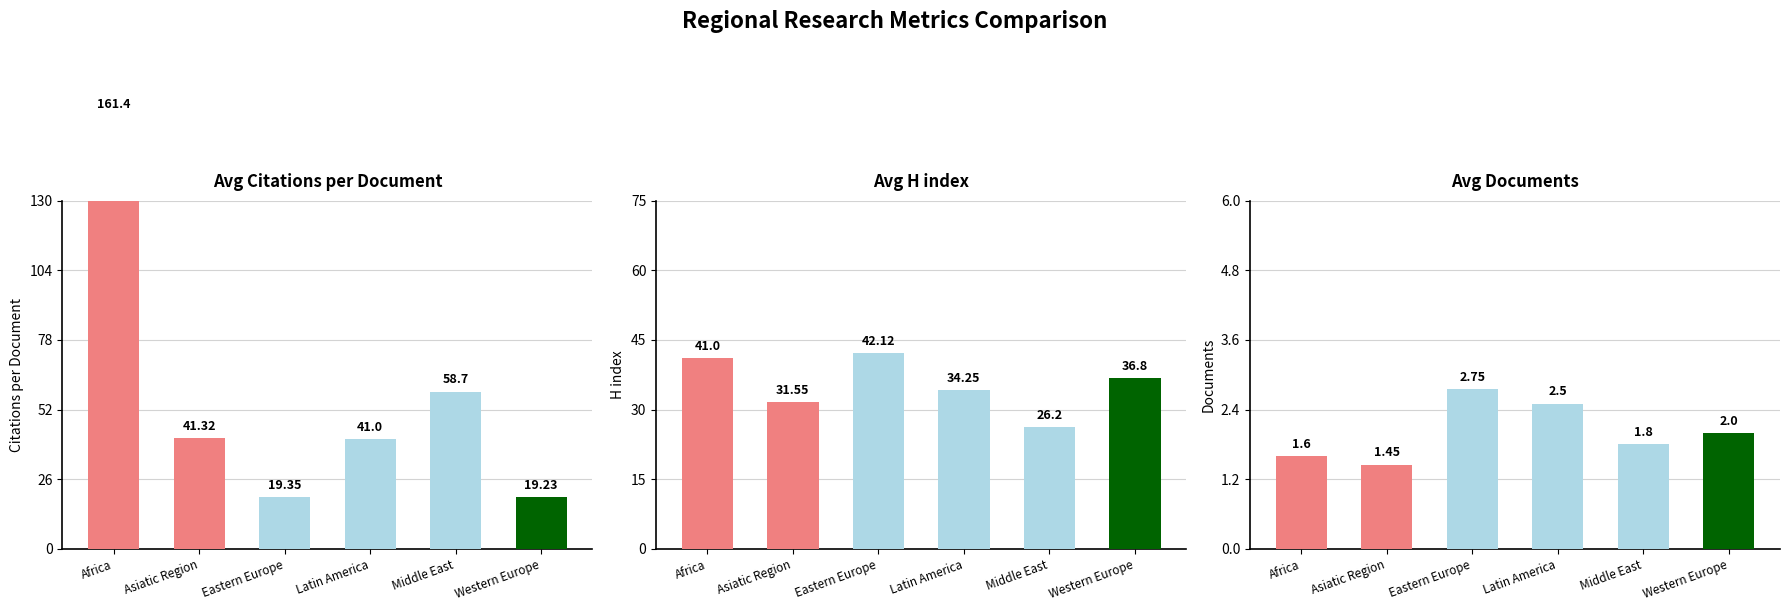

Count the number of data series in this chart.

3